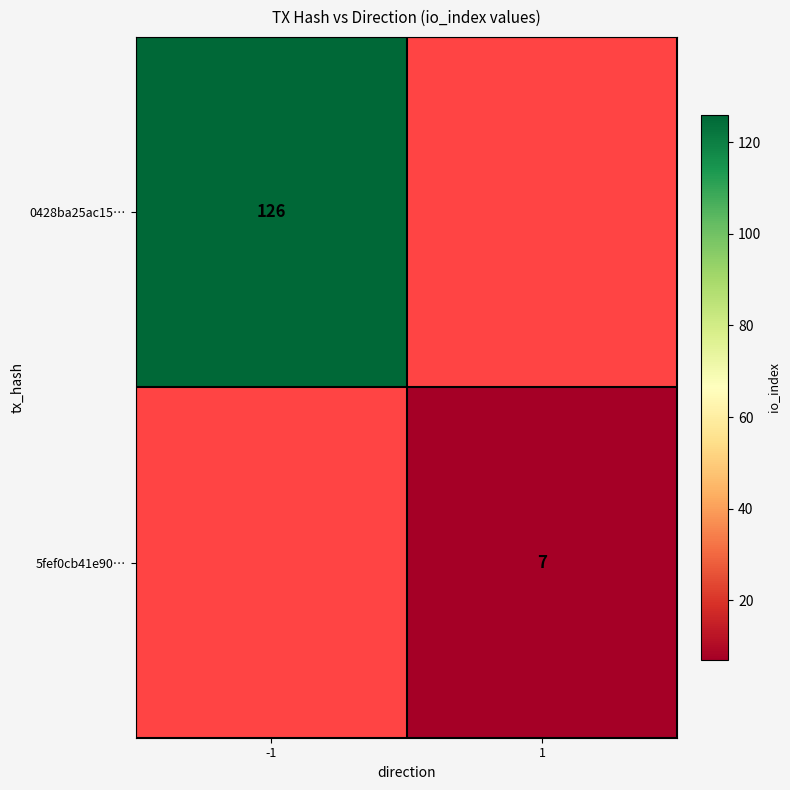

The value of 0428ba25ac15… at -1 is 126. True or false?

True